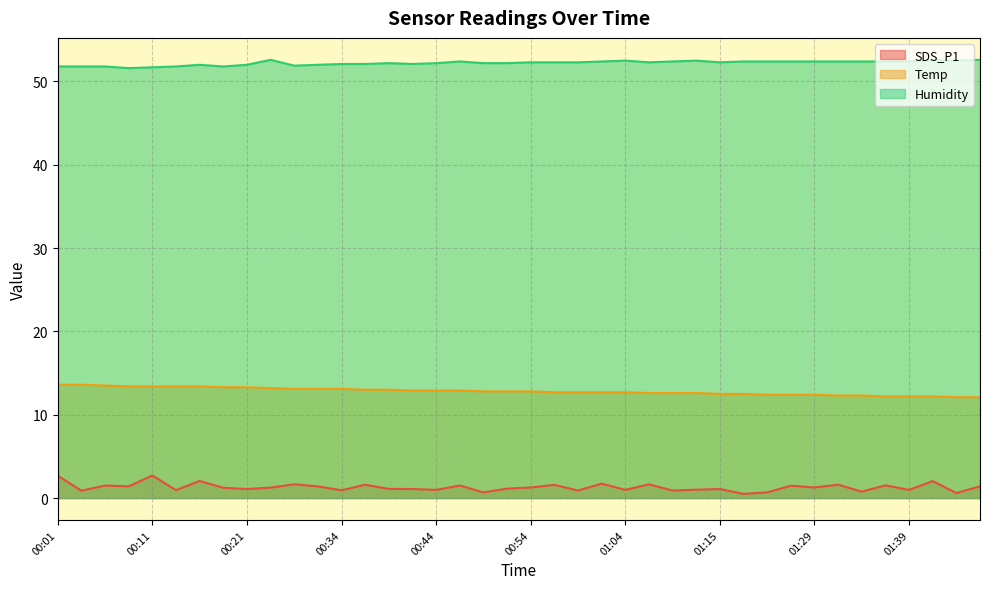

What is the greatest value displayed?

52.6